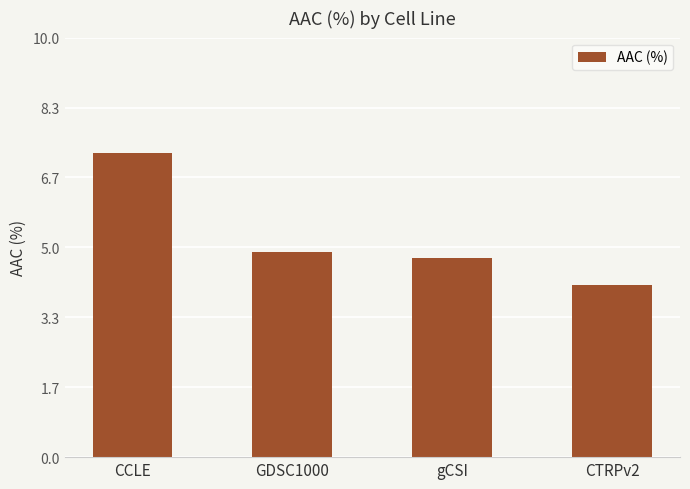

Reading left to right, transcribe all the data shown in this chart.

CCLE=7.2	GDSC1000=4.9	gCSI=4.8	CTRPv2=4.1